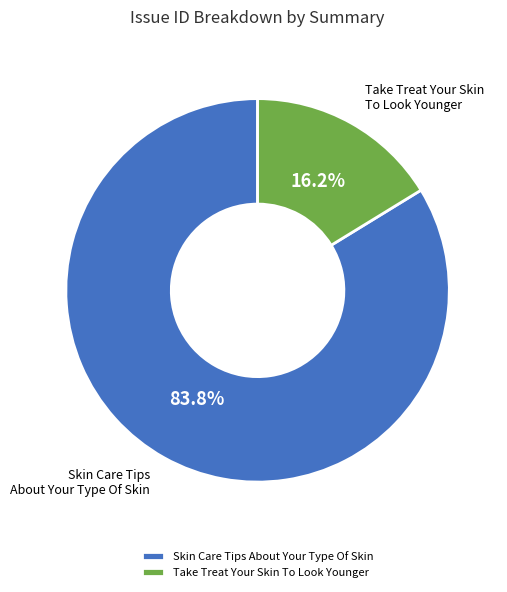

What portion of the pie excludes Skin Care Tips About Your Type Of Skin?

16.2%